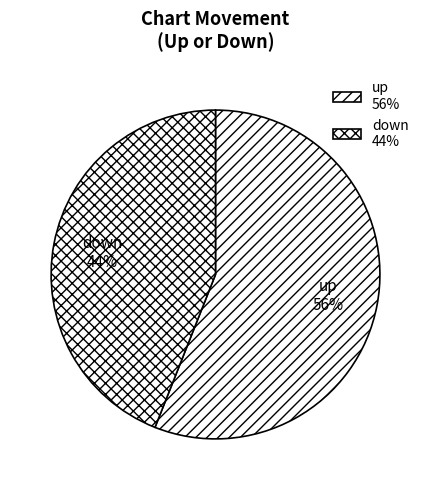

What is the majority slice?

up